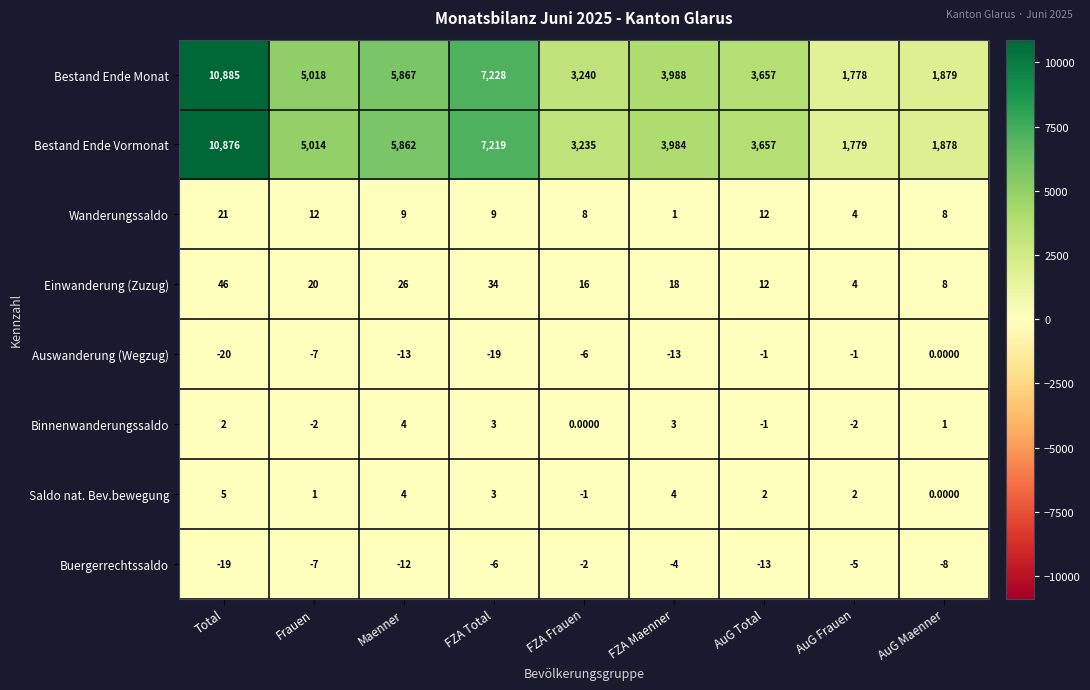

Which category has the highest value across all series?

Total